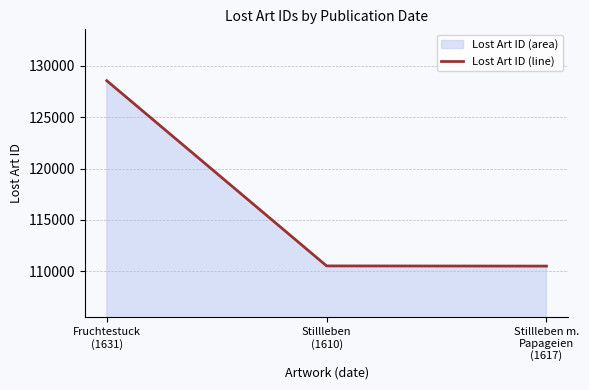

Read the value at Stillleben m.
Papageien
(1617), to the nearest 100.

110500